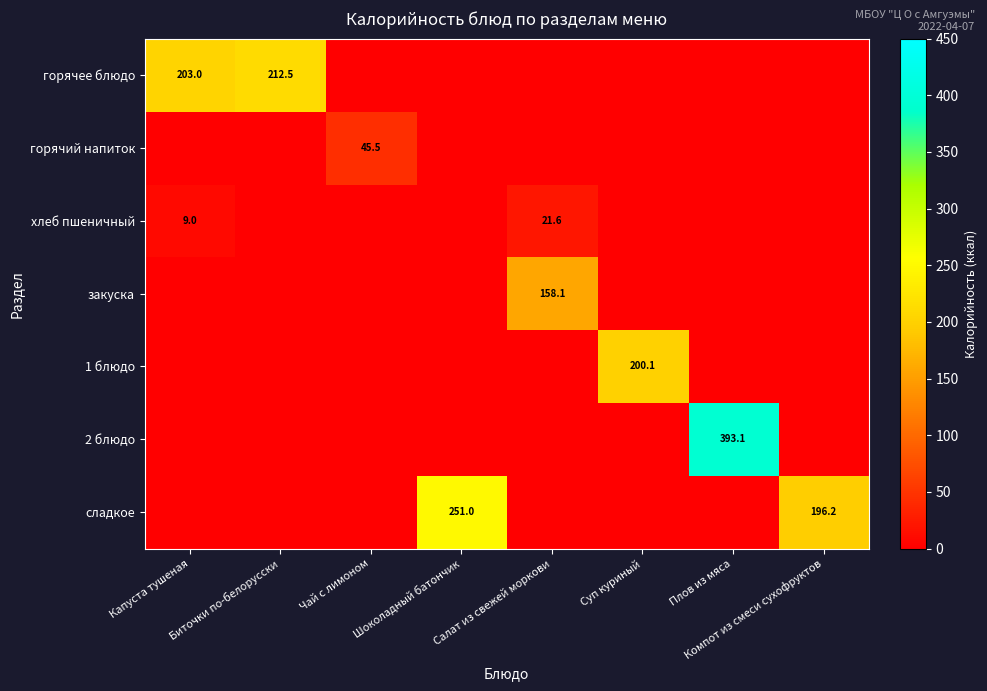

What is the greatest value displayed?

393.1